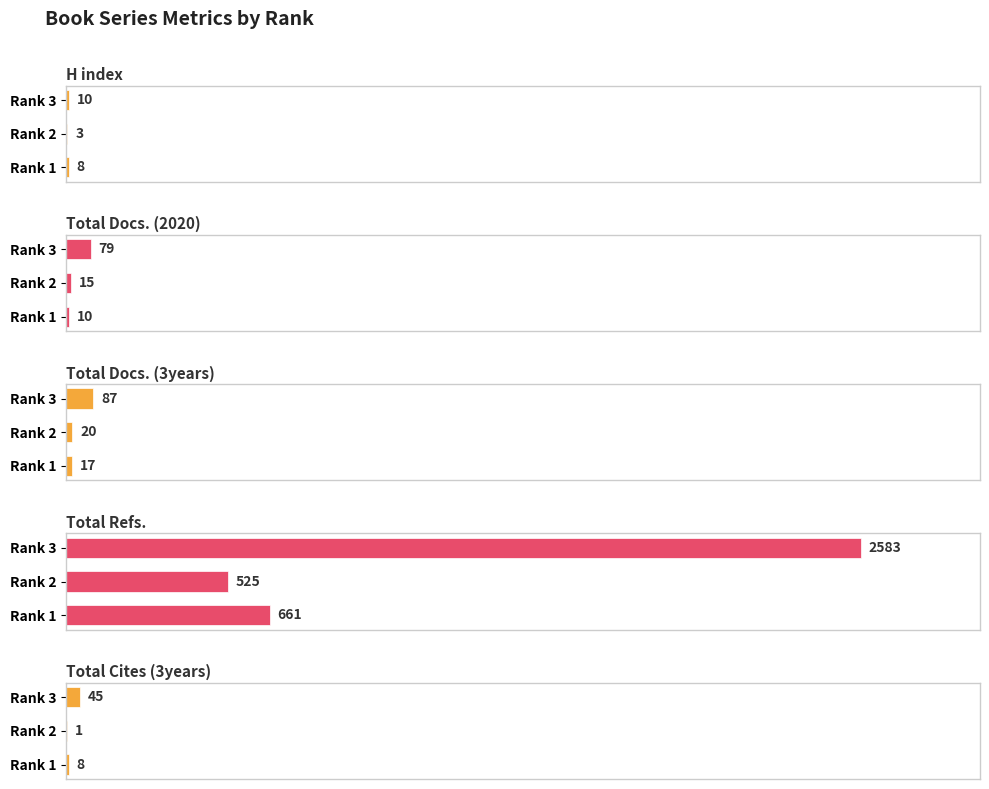

What is the difference between the maximum and minimum values in the Total Docs. (2020) series?

69